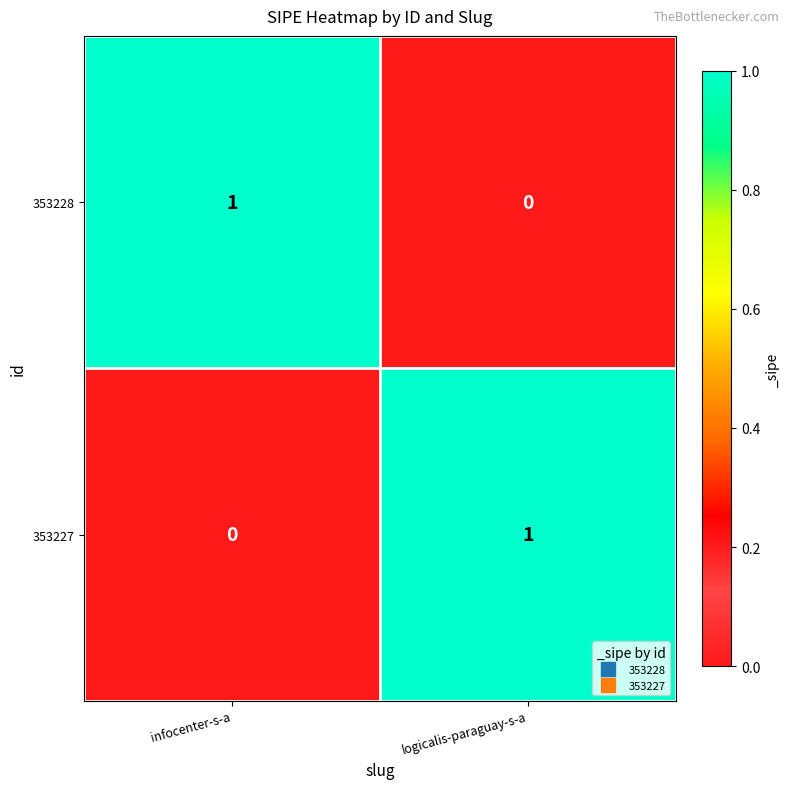

The value of 353228 at infocenter-s-a is 0. True or false?

False